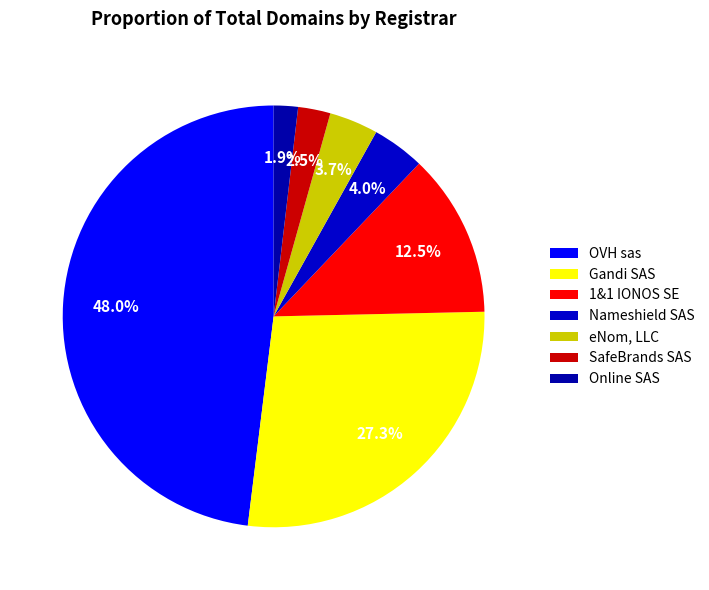

What percentage is the Gandi SAS slice, to the nearest percent?

27%